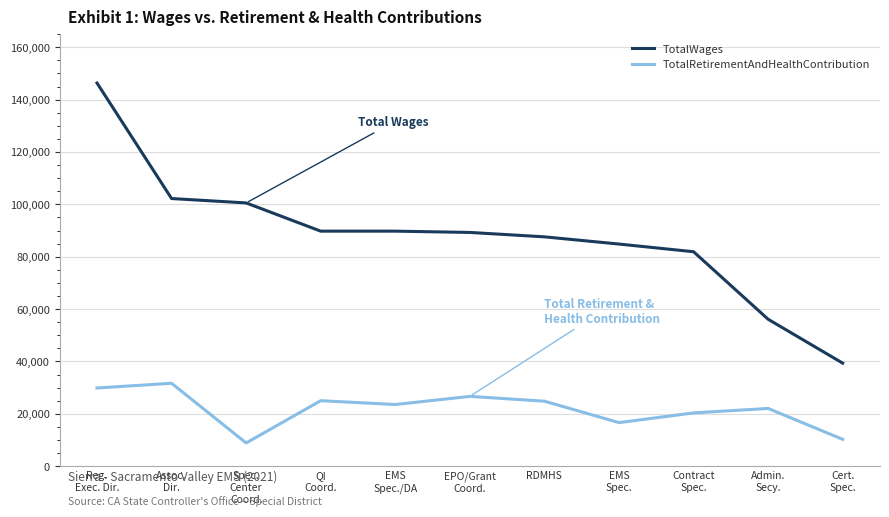

Which series has the widest spread of values?

TotalWages